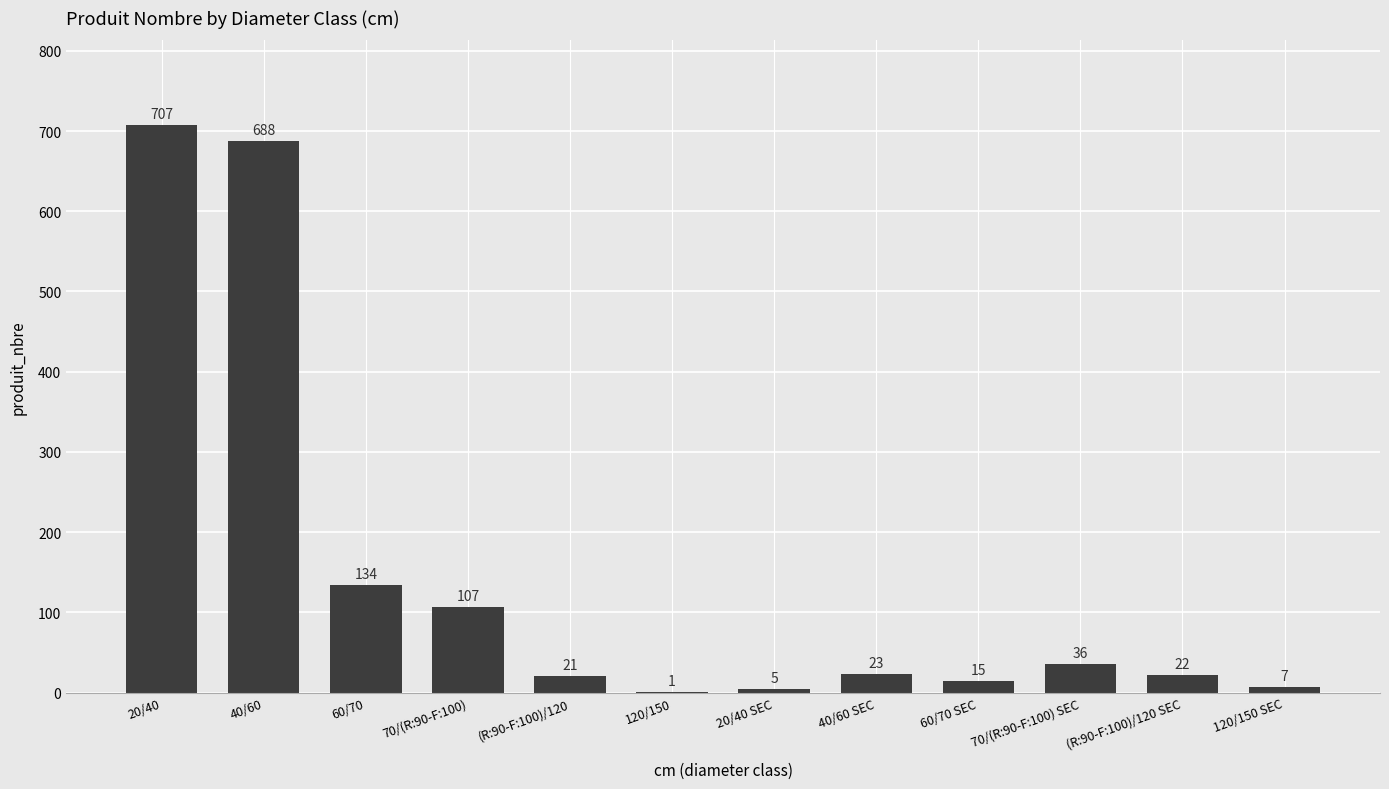

Read the value at 40/60, to the nearest 100.

700